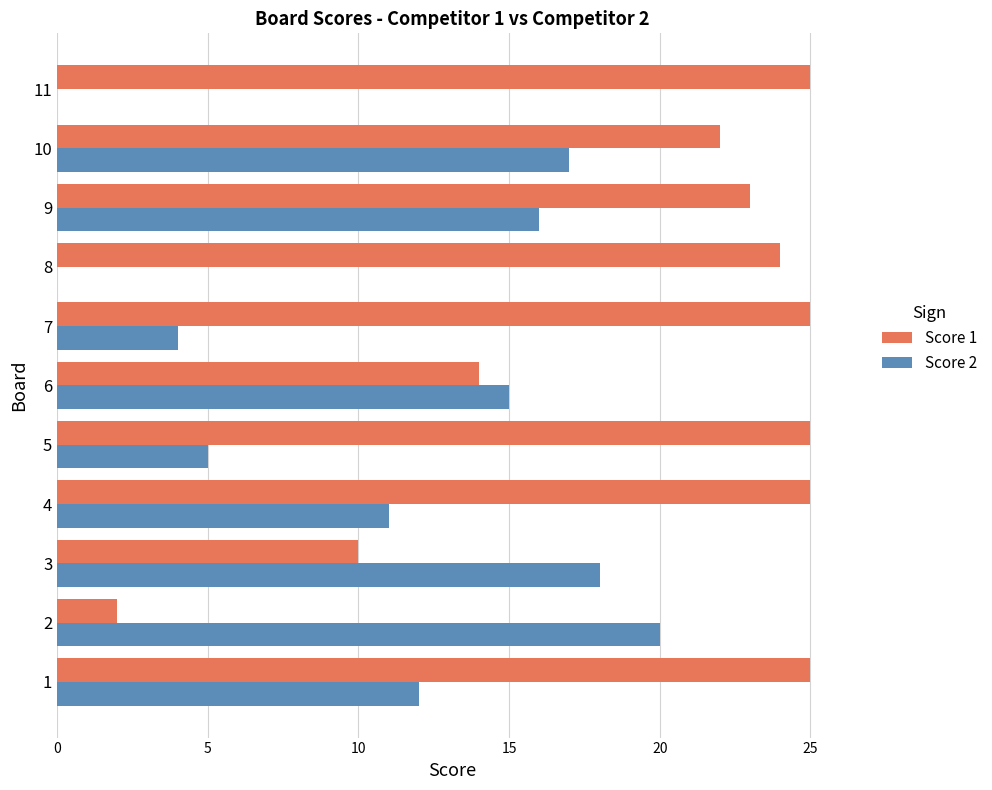

Is the value of Score 1 at 5 greater than the value of Score 2 at 2?

Yes